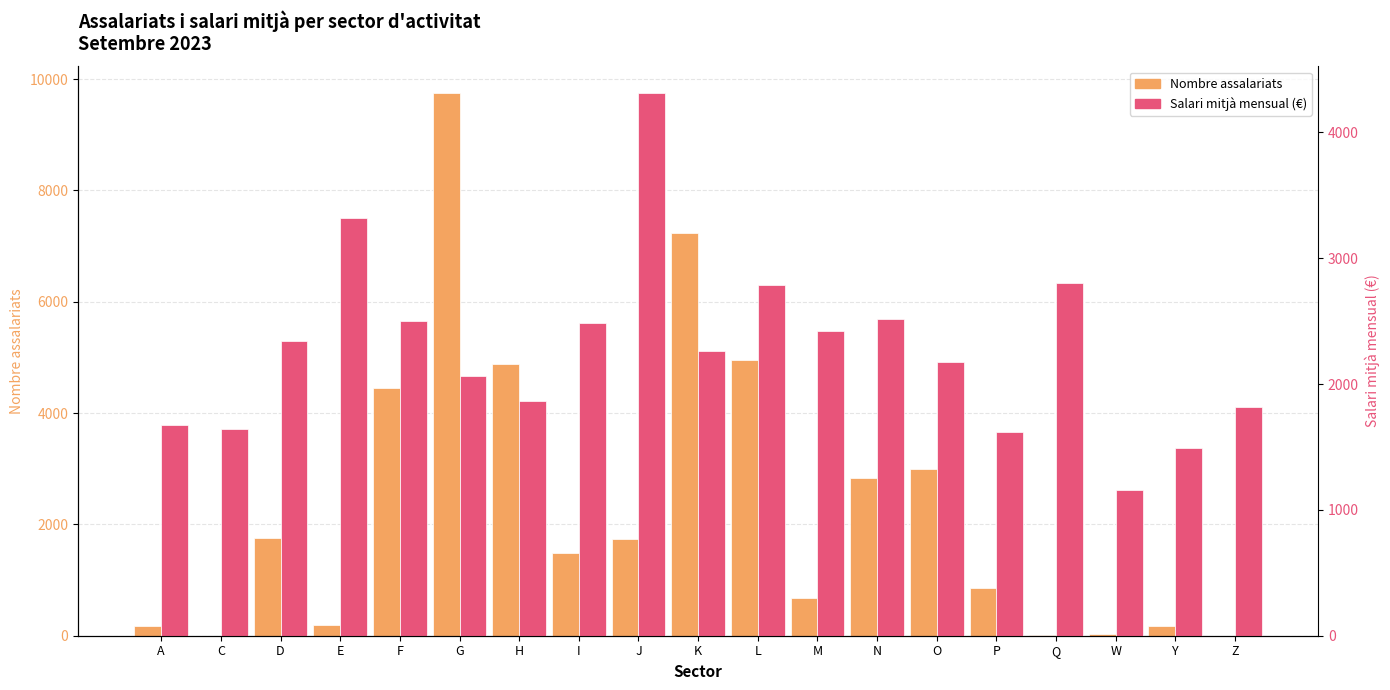

Which series changed the most between L and Y?

Nombre assalariats